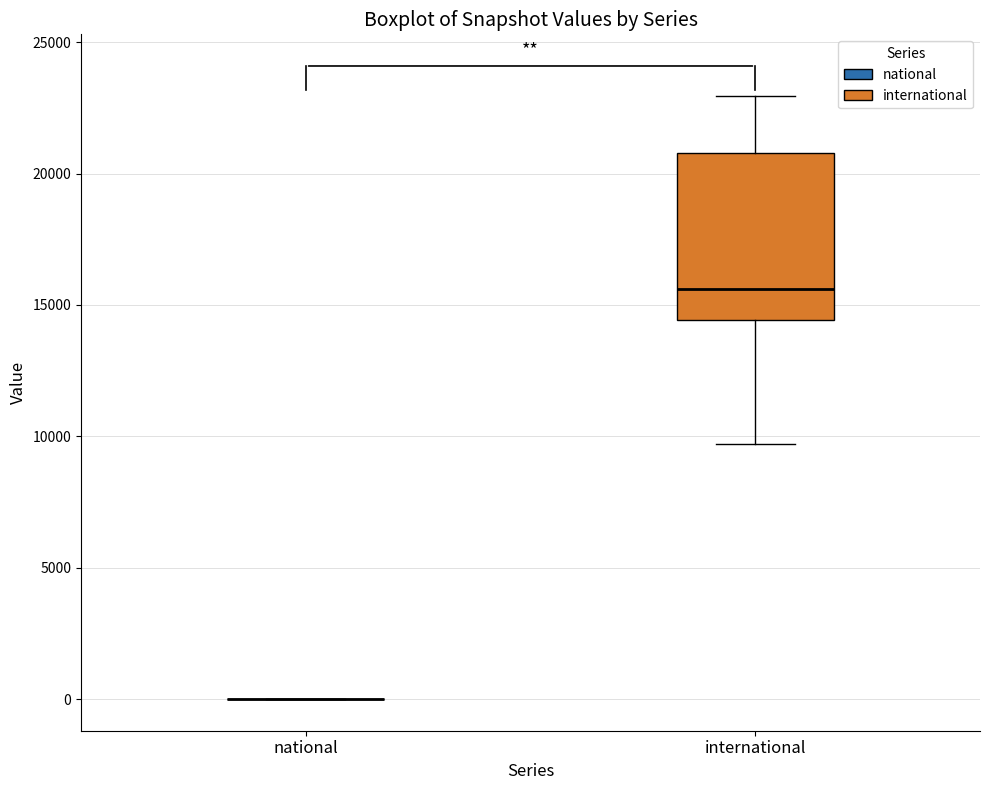

Comparing the boxes themselves (not the whiskers), which one is the tallest?

international